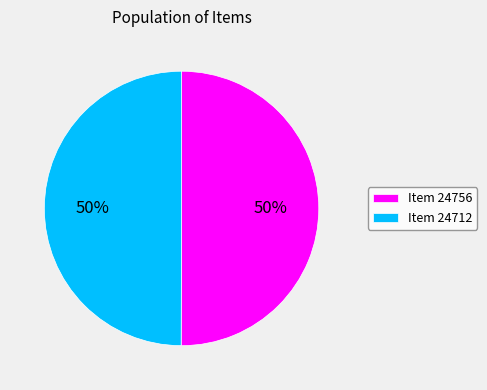

The Item 24712 slice represents 50% of the pie. True or false?

True